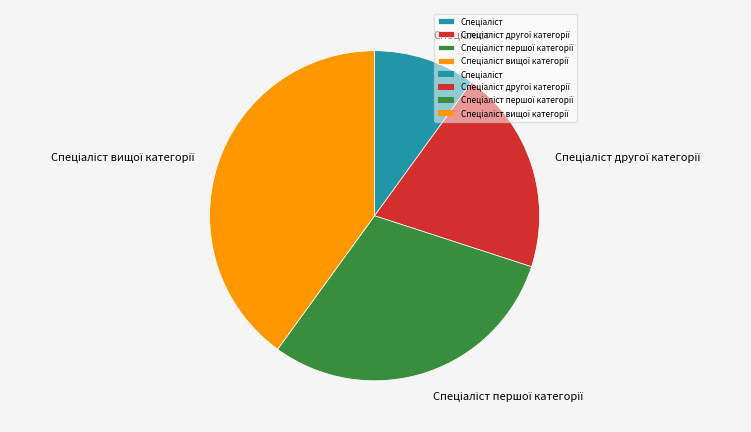

Does any single category account for the majority?

No